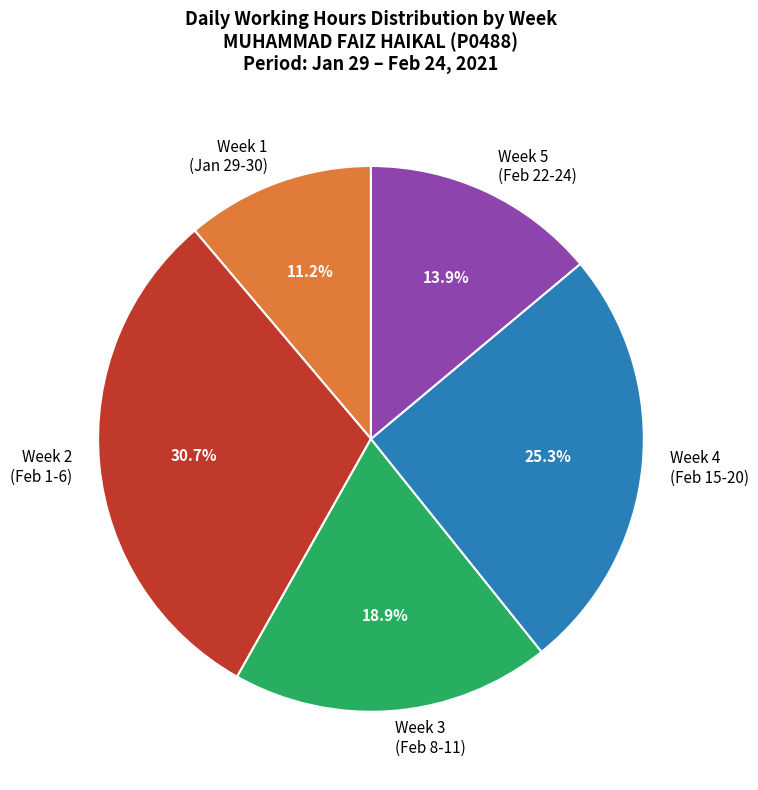

Count the number of slices in the pie.

5